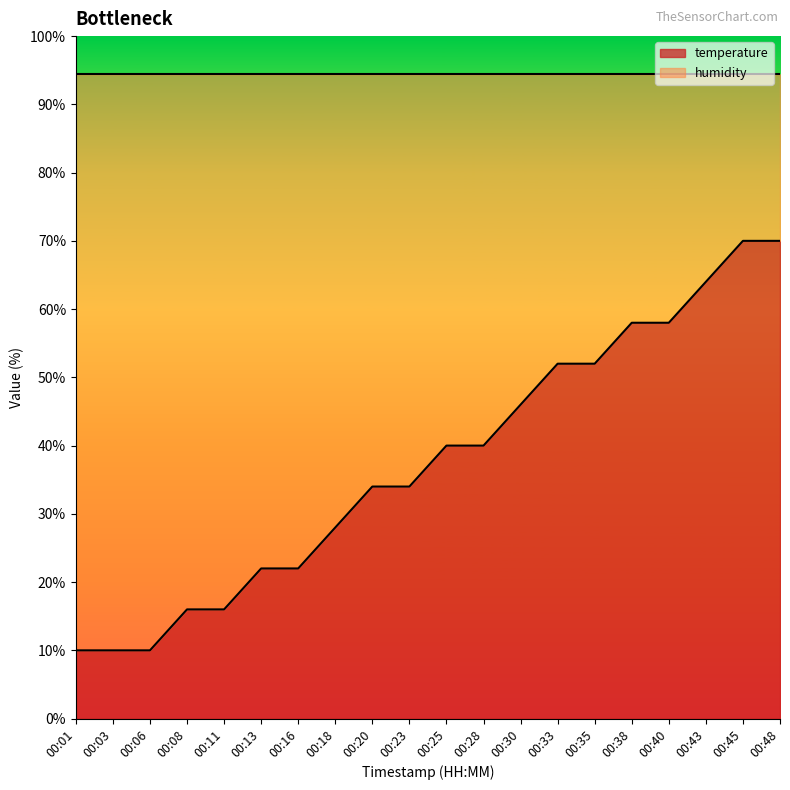

The chart shows a value of 22.0 at 00:13. True or false?

True